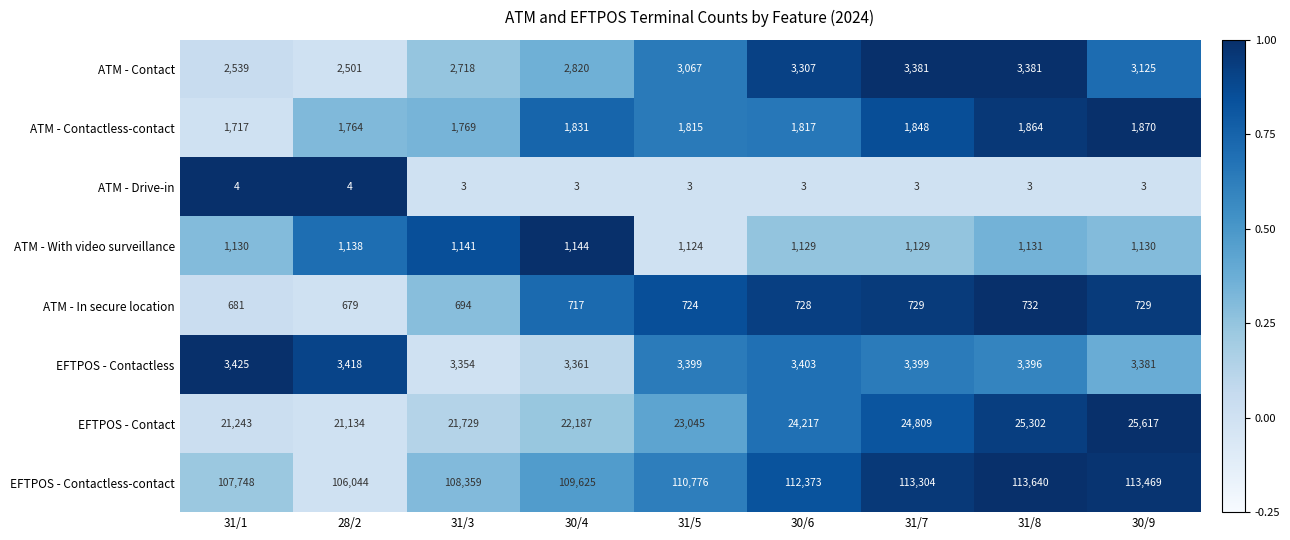

What is the total value across all series at 30/6?

146977